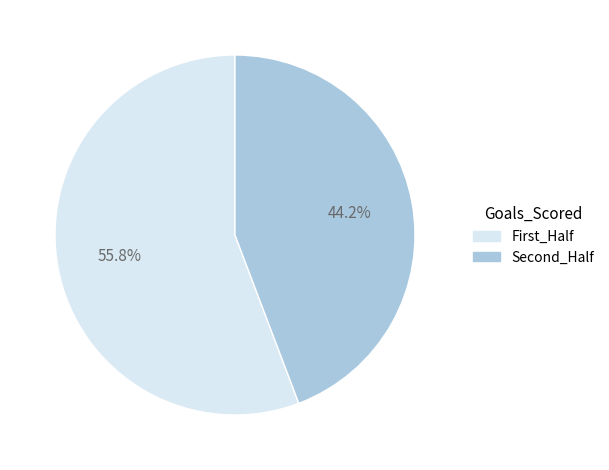

Is there any slice that represents more than half of the pie?

Yes